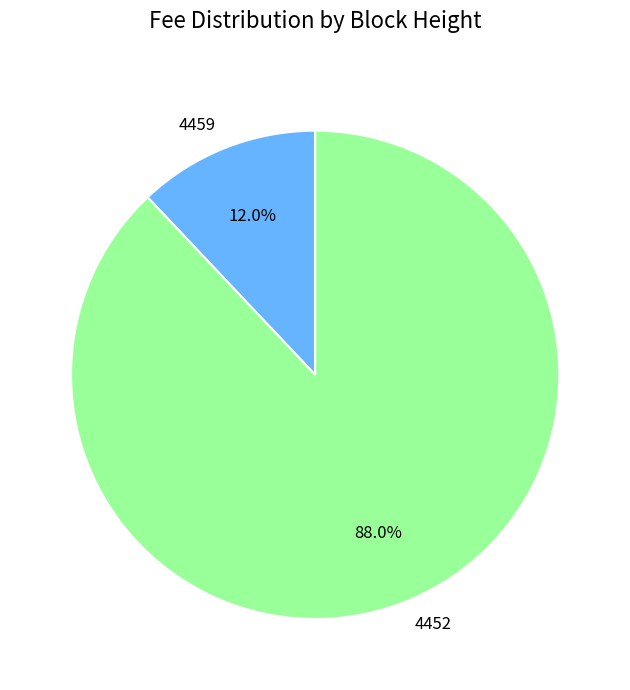

Between 4459 and 4452, which is larger?

4452